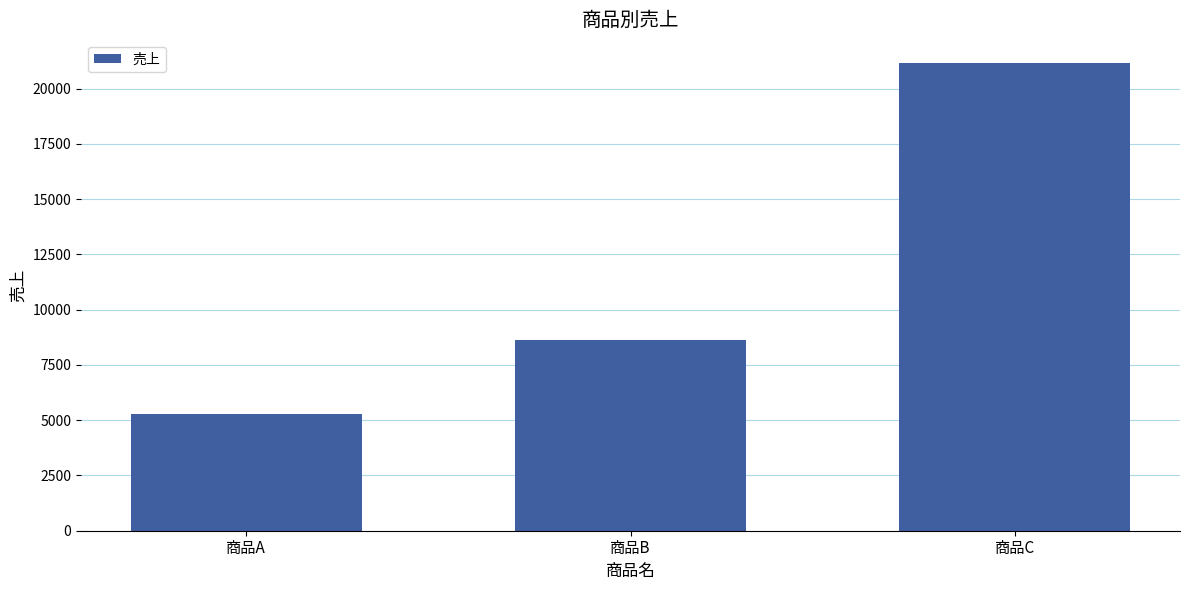

What is the value of the 1st bar from the left?

5300